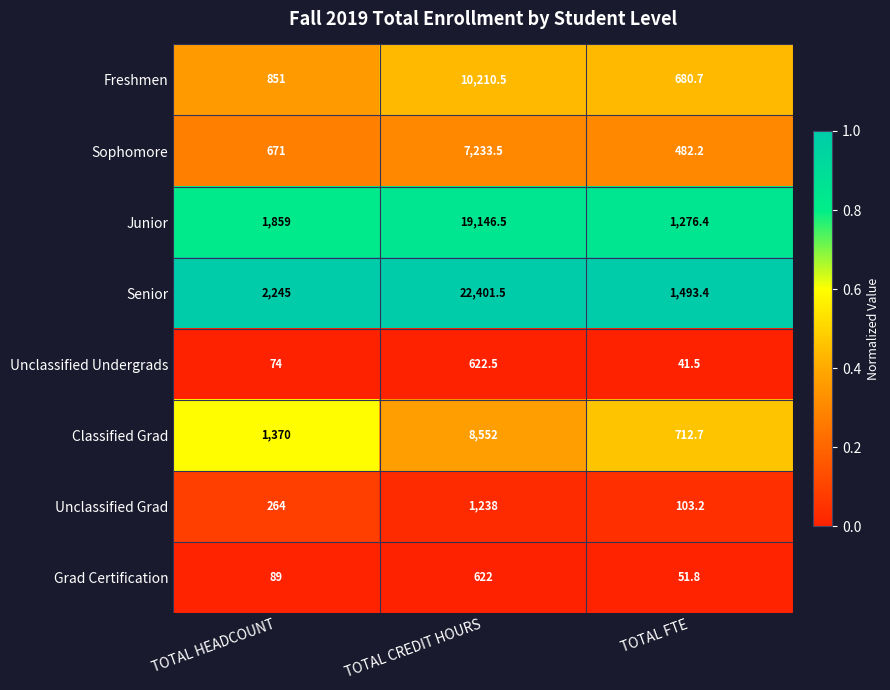

At TOTAL CREDIT HOURS, list the series in order from smallest to largest.

Grad Certification, Unclassified Undergrads, Unclassified Grad, Sophomore, Classified Grad, Freshmen, Junior, Senior